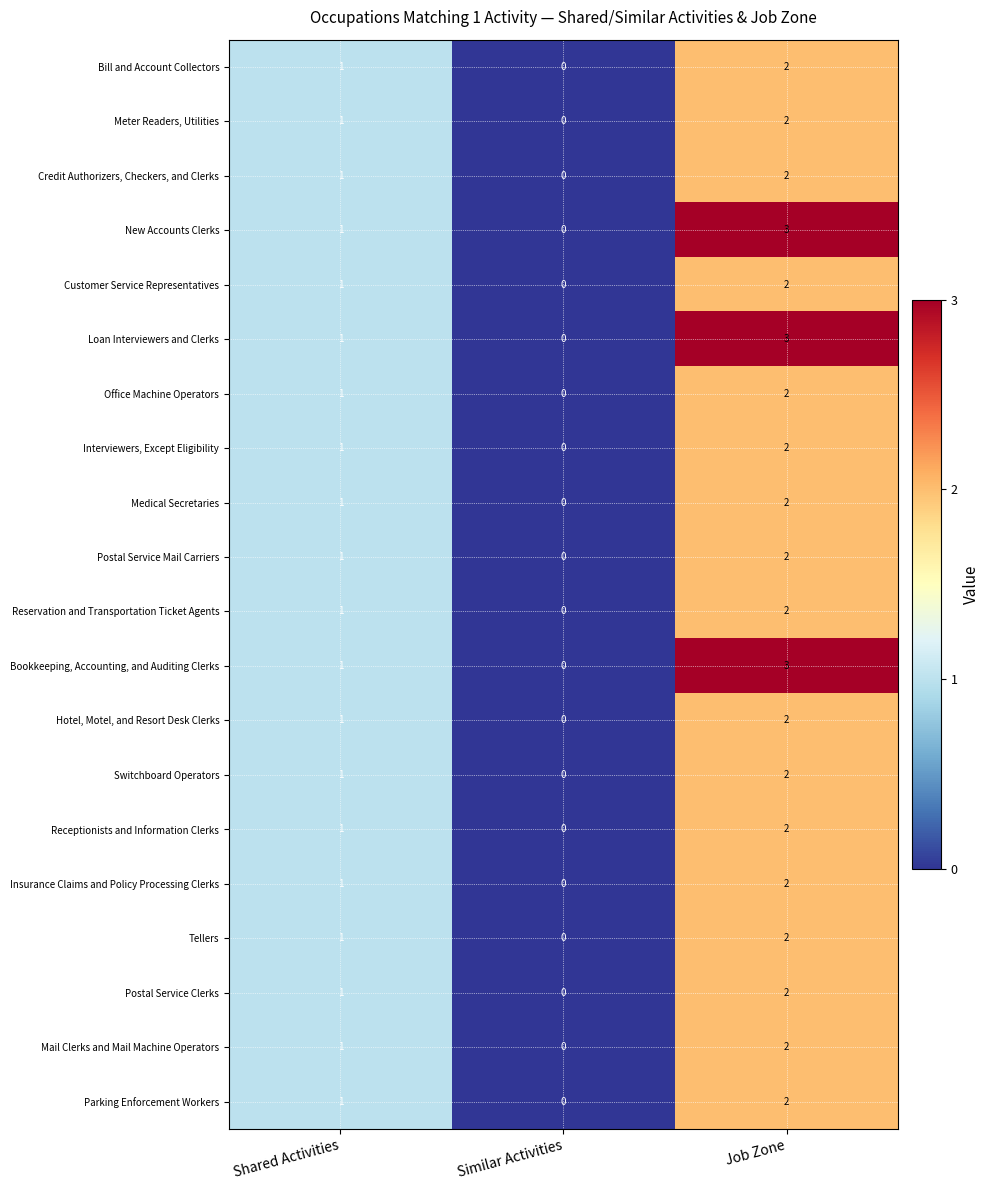

Which label corresponds to the smallest value in the chart?

Similar Activities